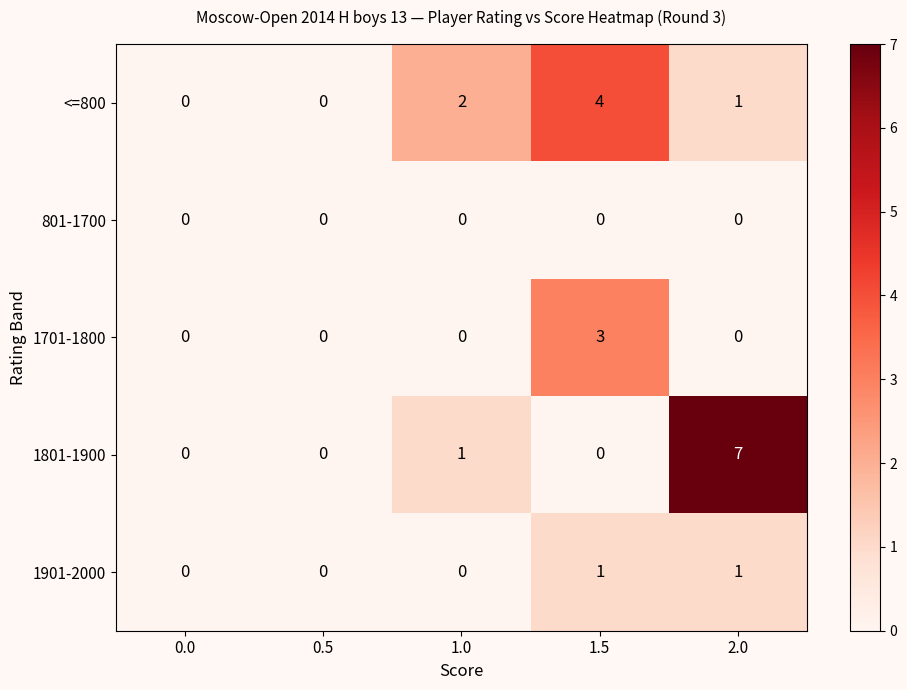

True or false: 1701-1800 has a value of 0 at 0.5.

True